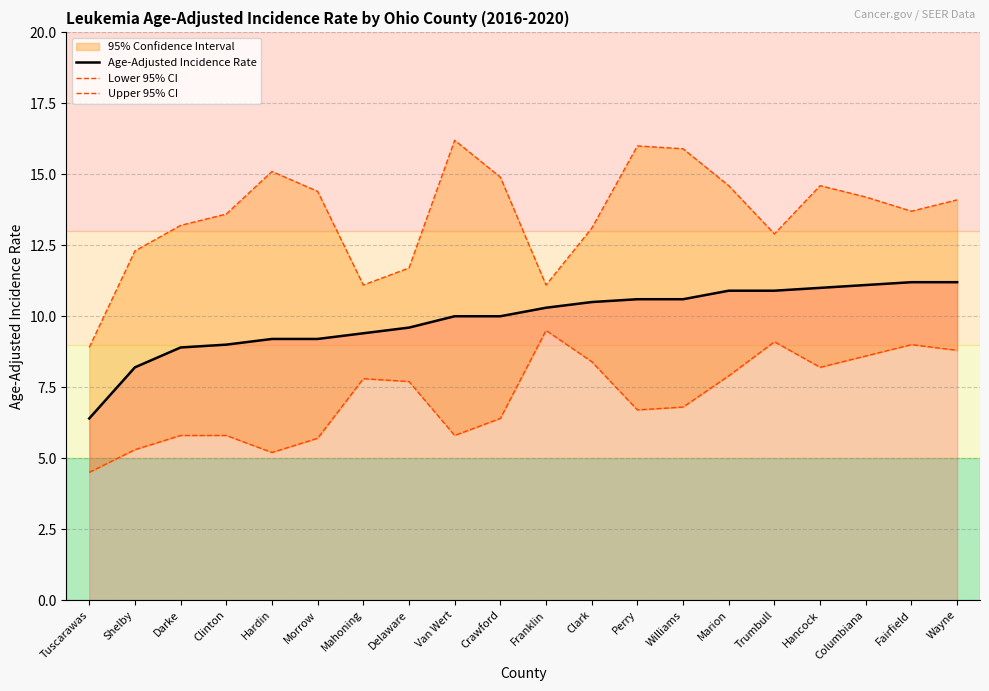

What is the label of the 6th point from the right?

Marion